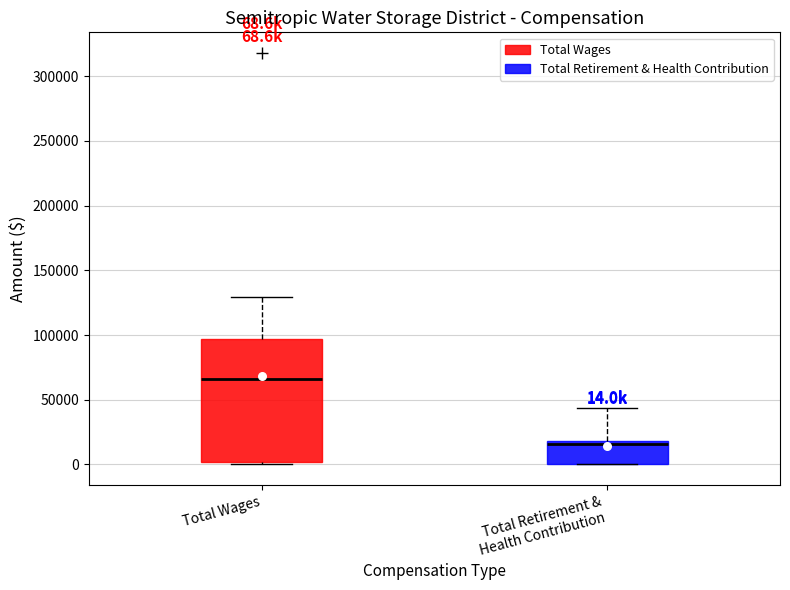

Comparing the boxes themselves (not the whiskers), which one is the tallest?

Total Wages